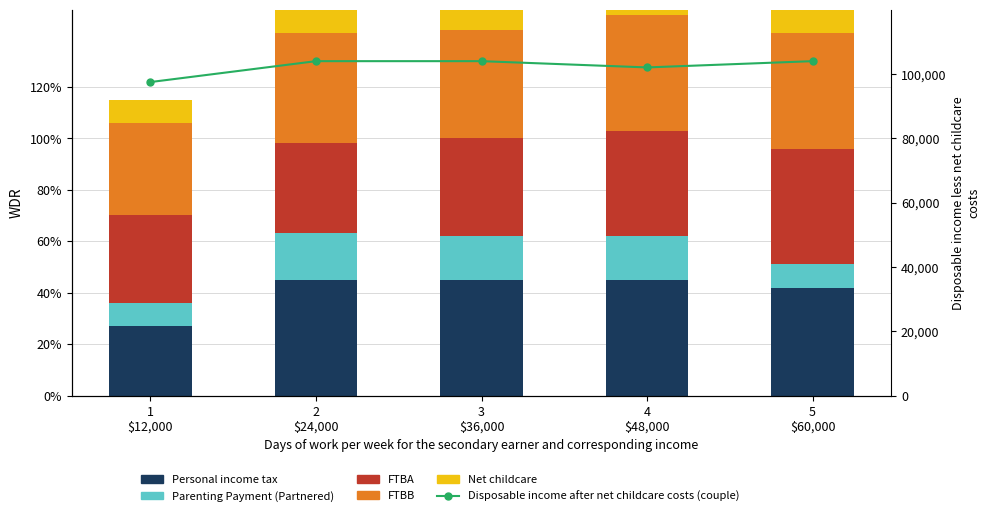

The FTBB series shows 16 at 5
$60,000. True or false?

False